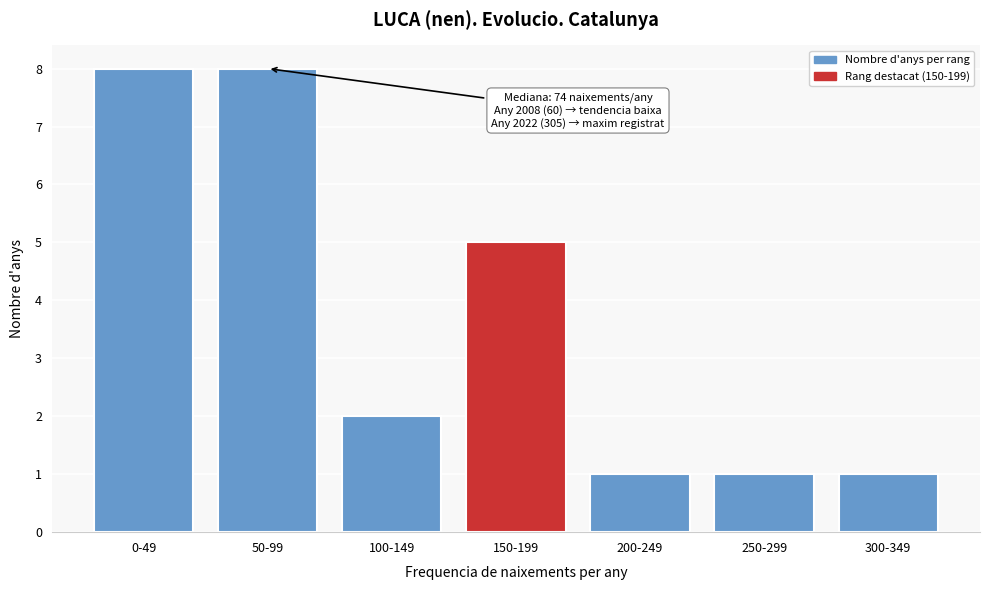

Reading left to right, list all the values displayed in this chart.

8	8	2	5	1	1	1